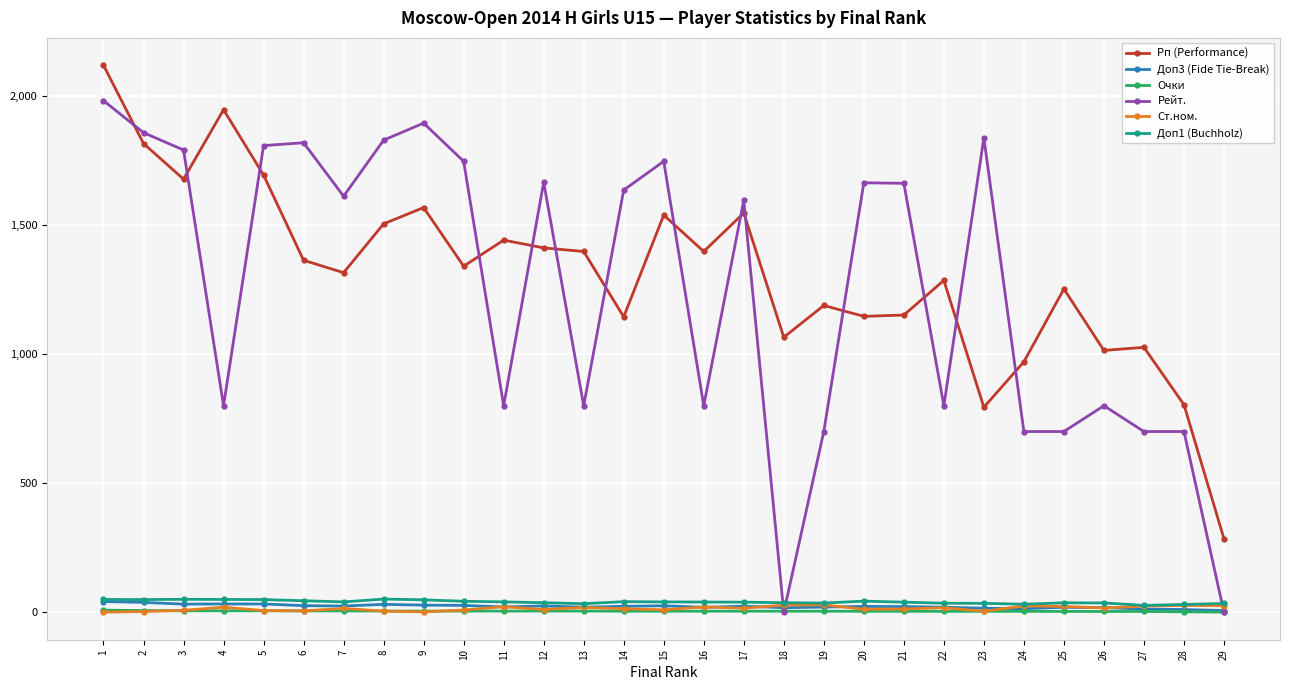

Is the value of Рейт. at 1 greater than the value of Очки at 7?

Yes